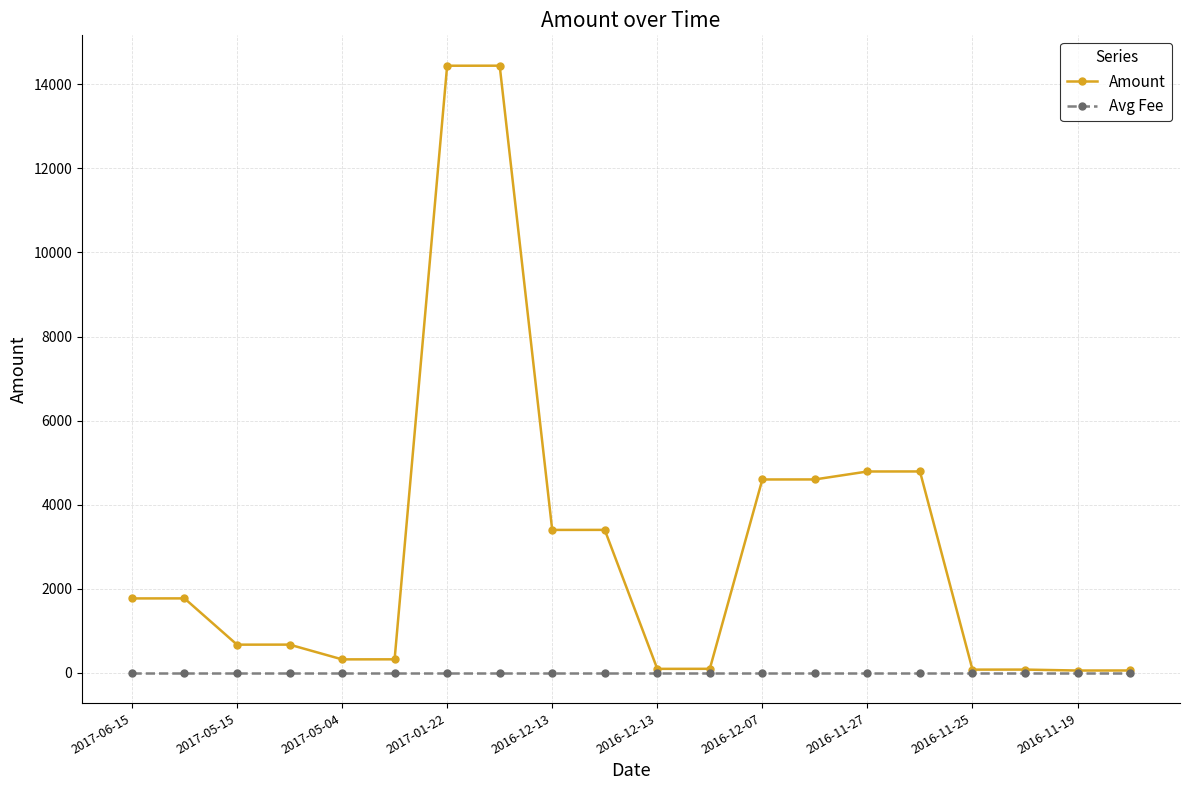

Is this an area chart (filled region under the line)?

No